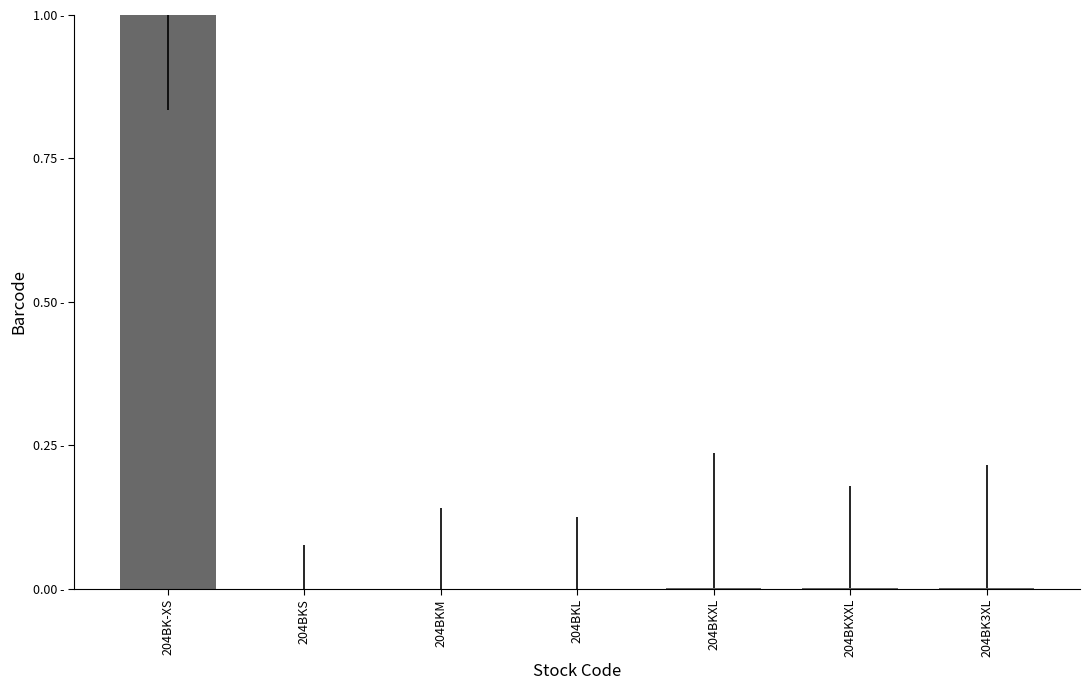

How many data points does each series have?

7